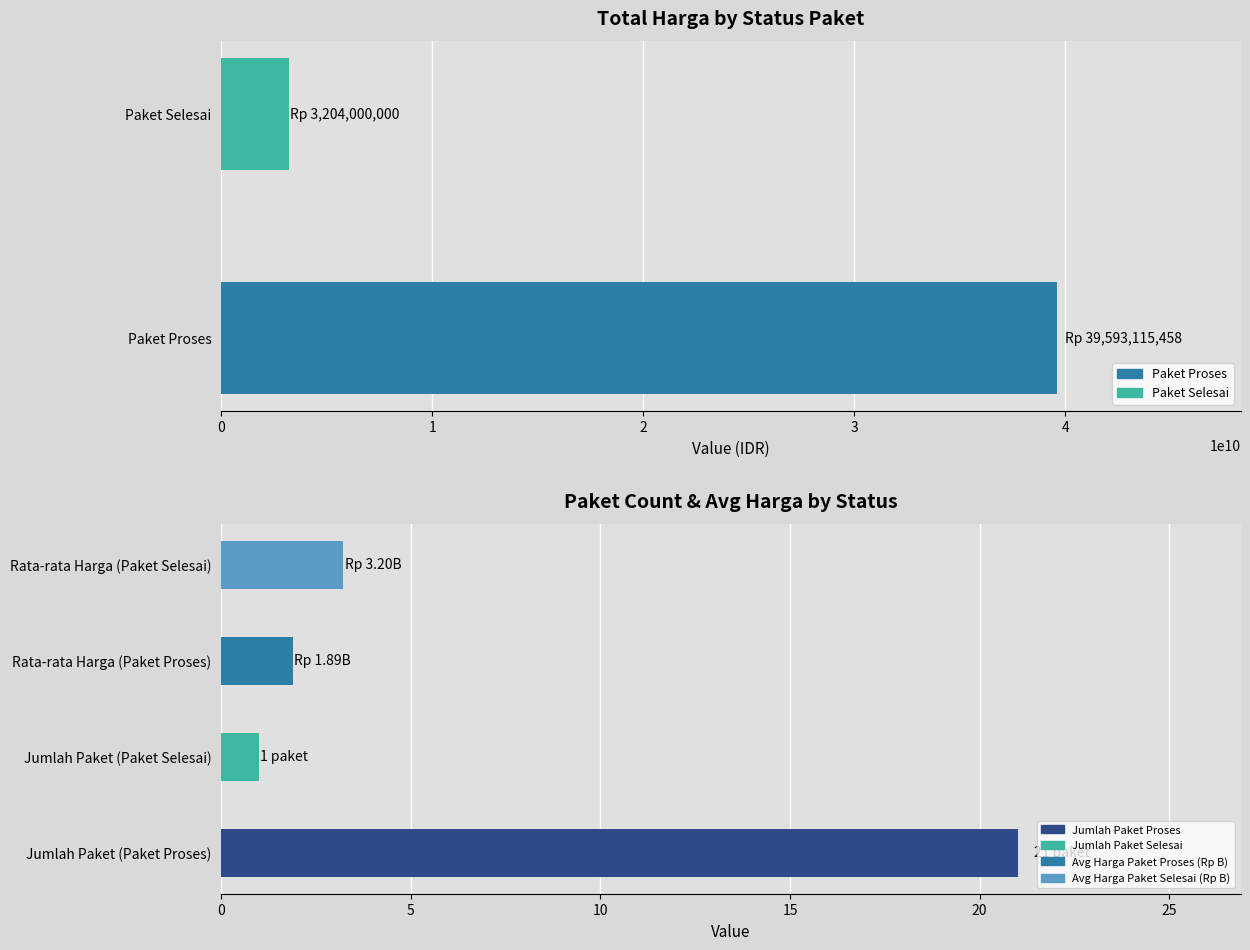

What is the maximum value shown in the chart?

39593115458